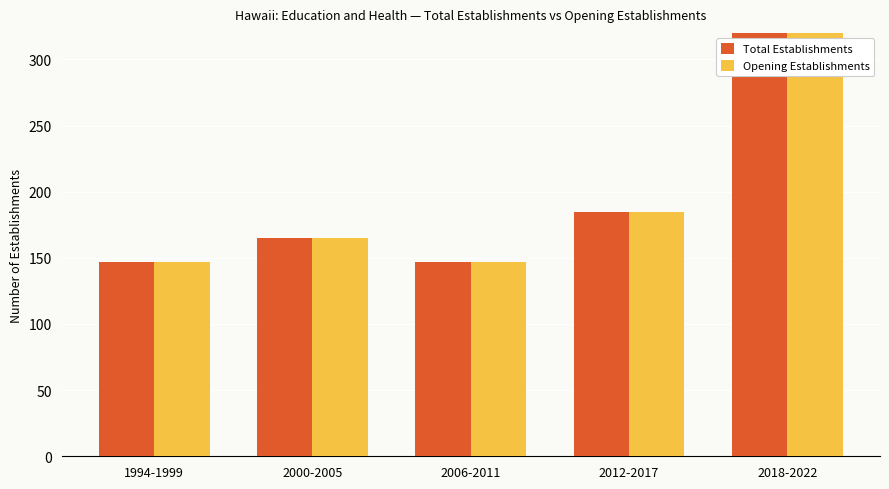

Reading left to right, list all the values displayed in this chart.

Total Establishments: 147	165	147	185	345
Opening Establishments: 147	165	147	185	345